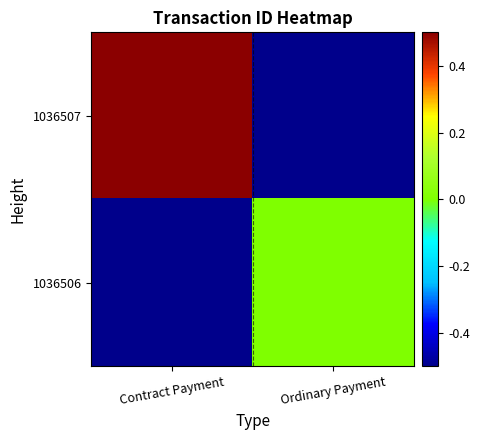

Reading left to right, list all the values displayed in this chart.

1036507: Contract Payment=0.5	Ordinary Payment=-0.5
1036506: Contract Payment=-0.5	Ordinary Payment=0.0